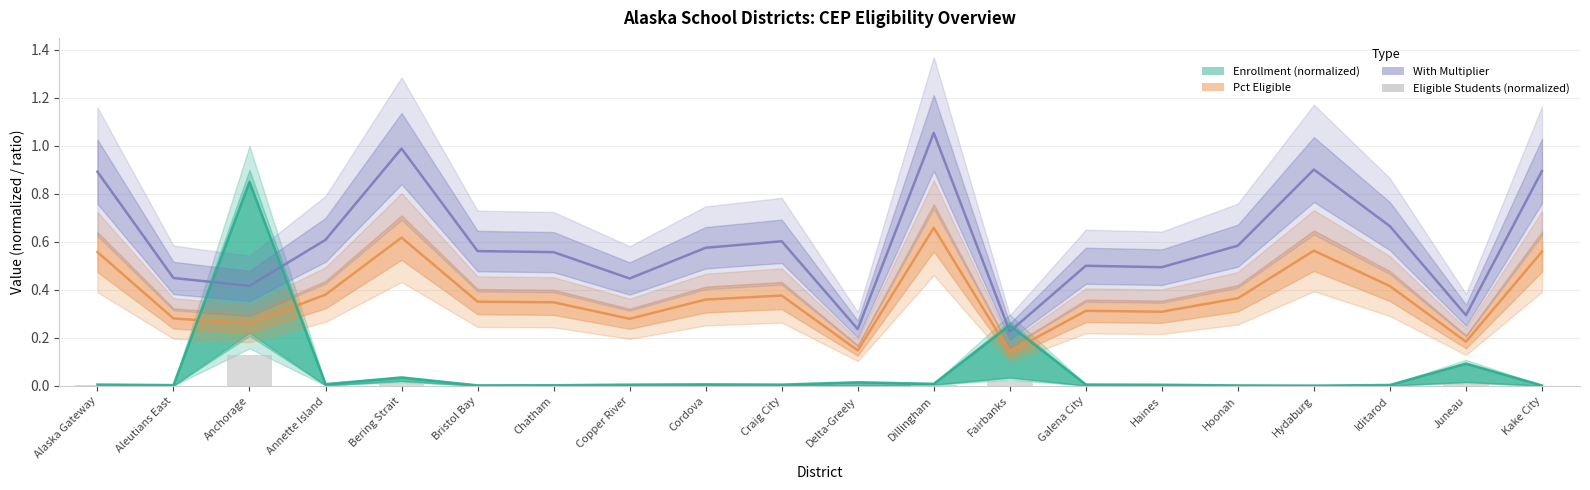

Which category has the highest value in the Enrollment (normalized) series?

Anchorage